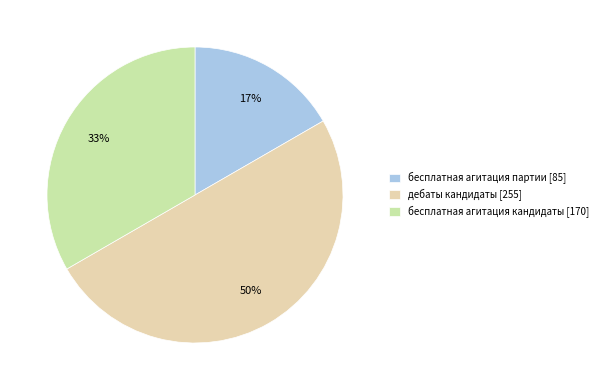

Does бесплатная агитация партии represent more than half of the total?

No